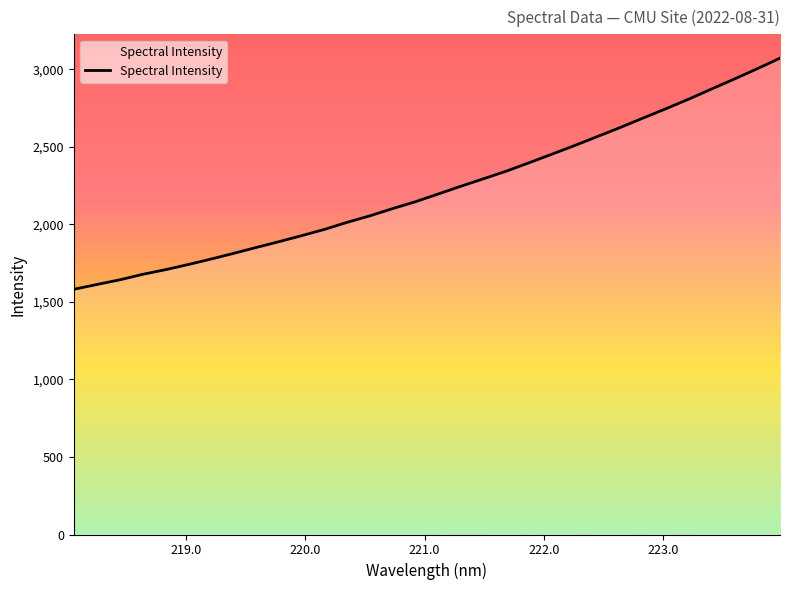

Is this an area chart (filled region under the line)?

Yes